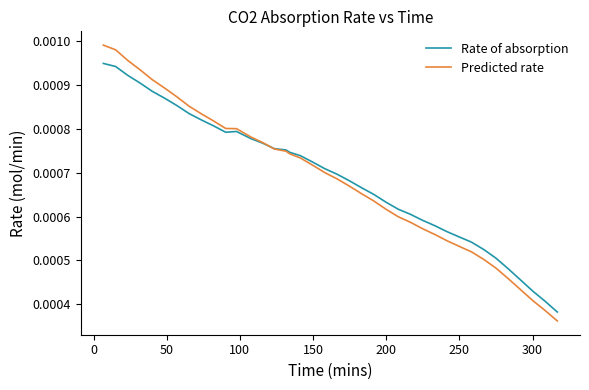

Rank the series by their maximum value, from lowest to highest.

Rate of absorption, Predicted rate